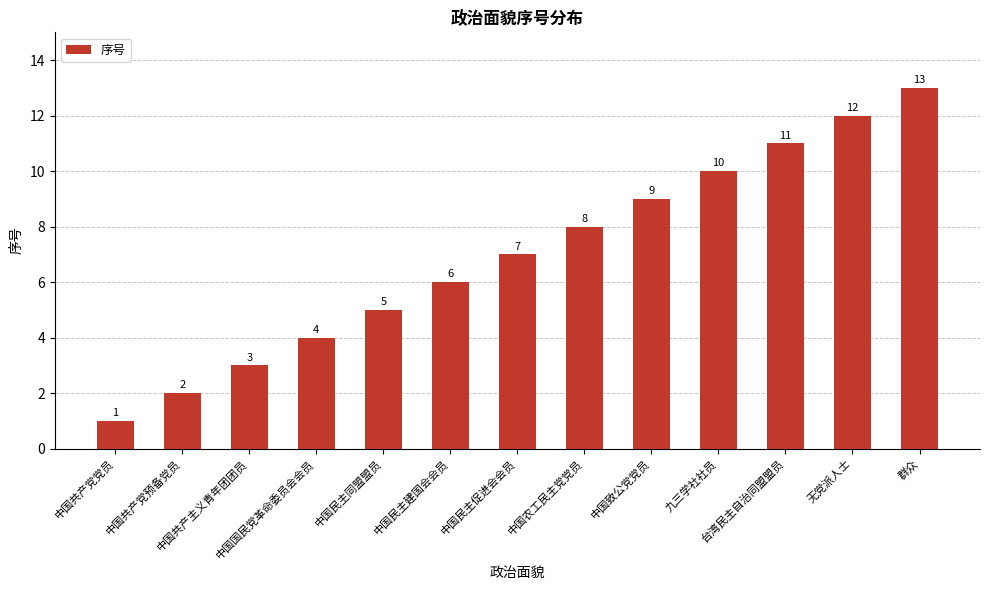

List the labels in order of value, smallest first.

中国共产党党员, 中国共产党预备党员, 中国共产主义青年团团员, 中国国民党革命委员会会员, 中国民主同盟盟员, 中国民主建国会会员, 中国民主促进会会员, 中国农工民主党党员, 中国致公党党员, 九三学社社员, 台湾民主自治同盟盟员, 无党派人士, 群众